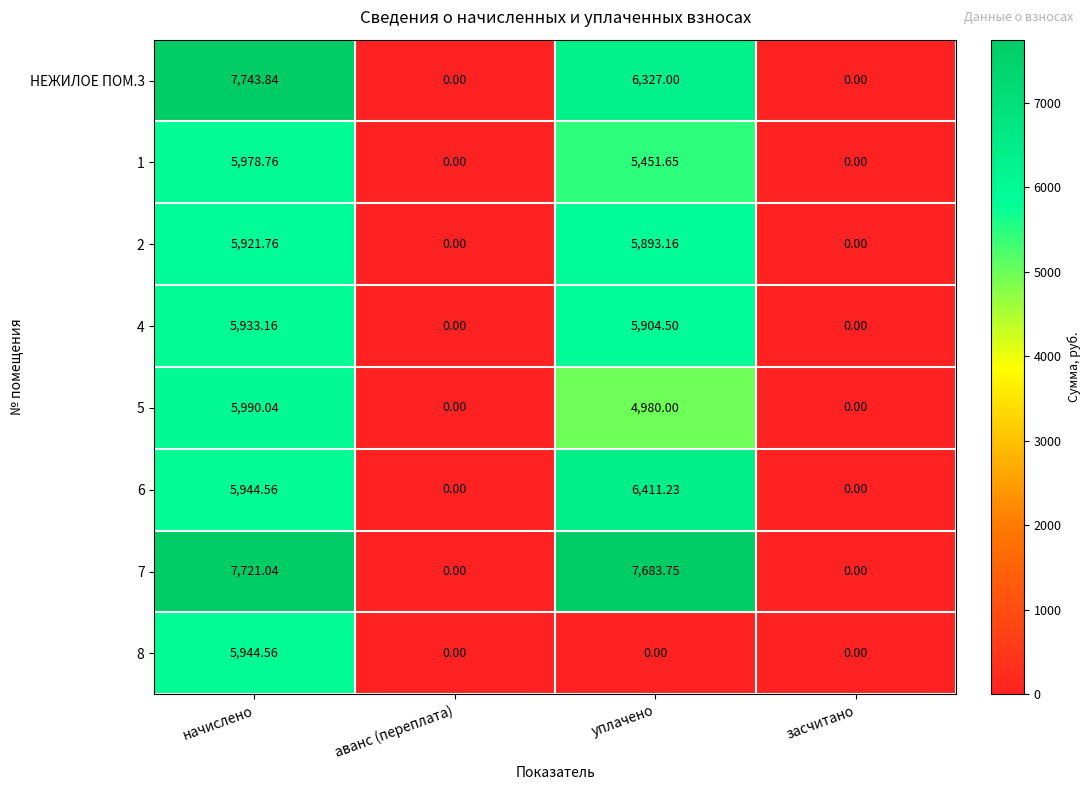

At which label is 5 closest to 2995?

уплачено